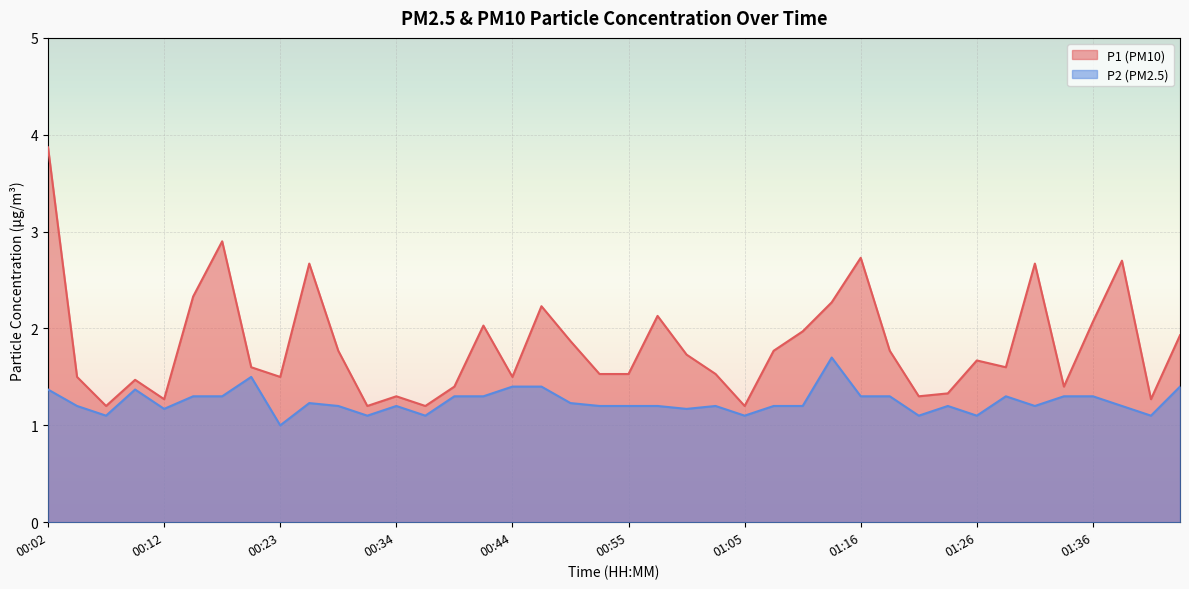

Does the chart display data point markers on the line(s)?

No